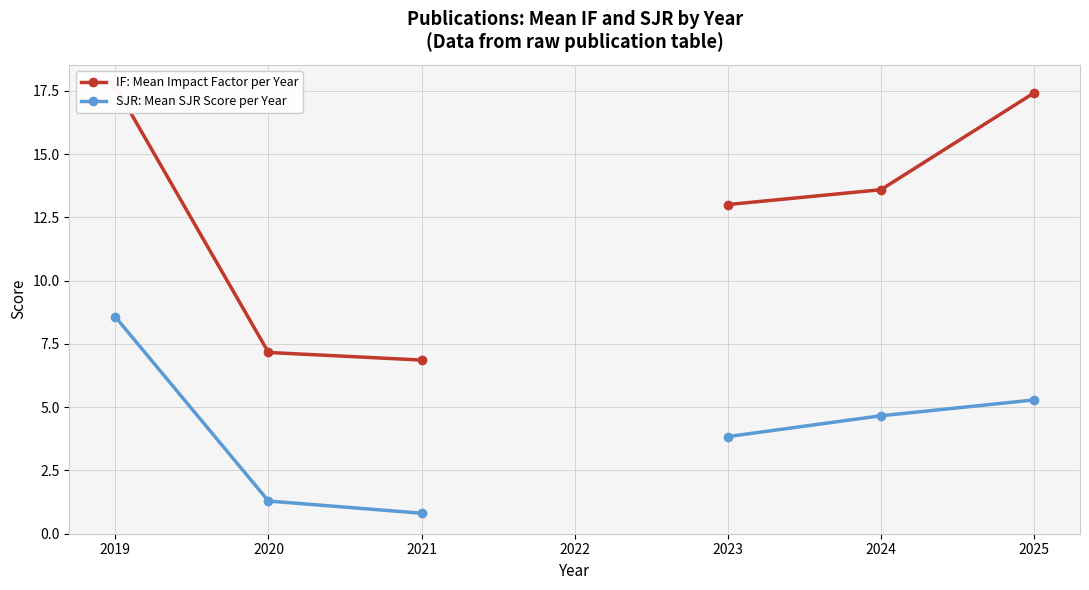

What is the value of the SJR: Mean SJR Score per Year point at the 1st from the left?

8.6